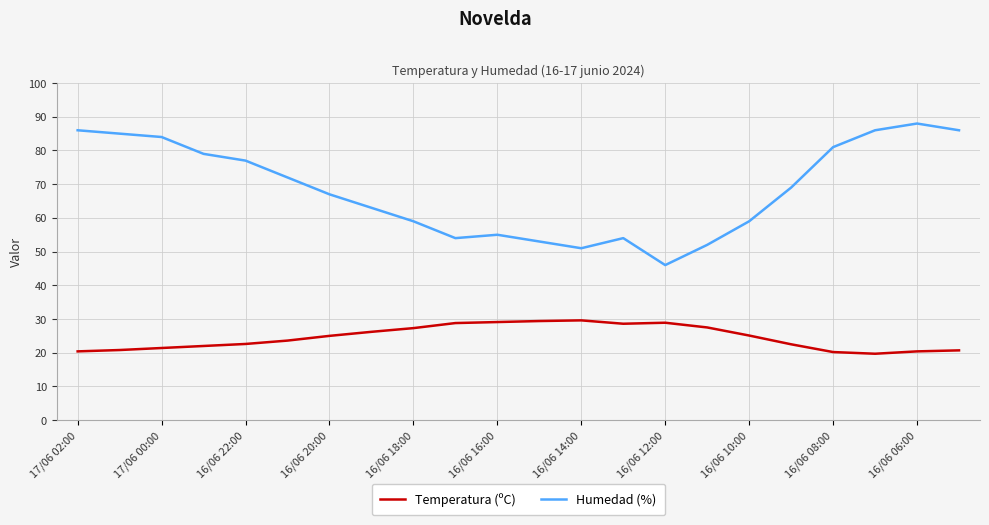

How many lines are shown in the chart?

2